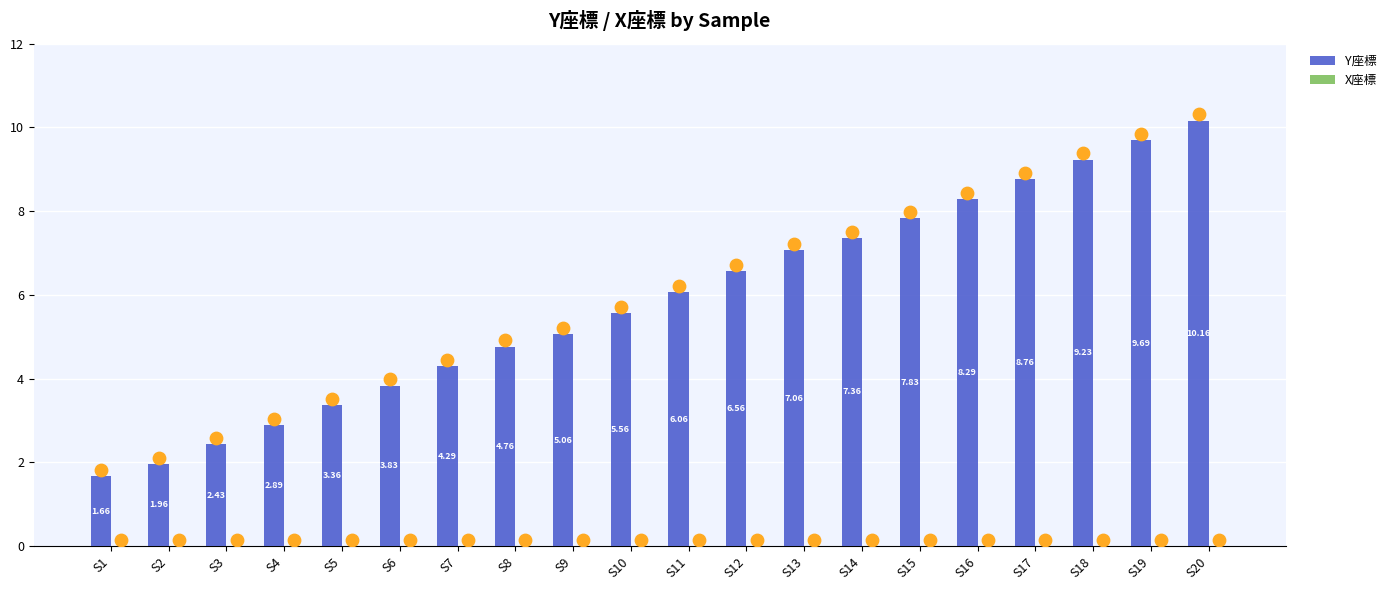

At how many categories does at least one series exceed 3?

16